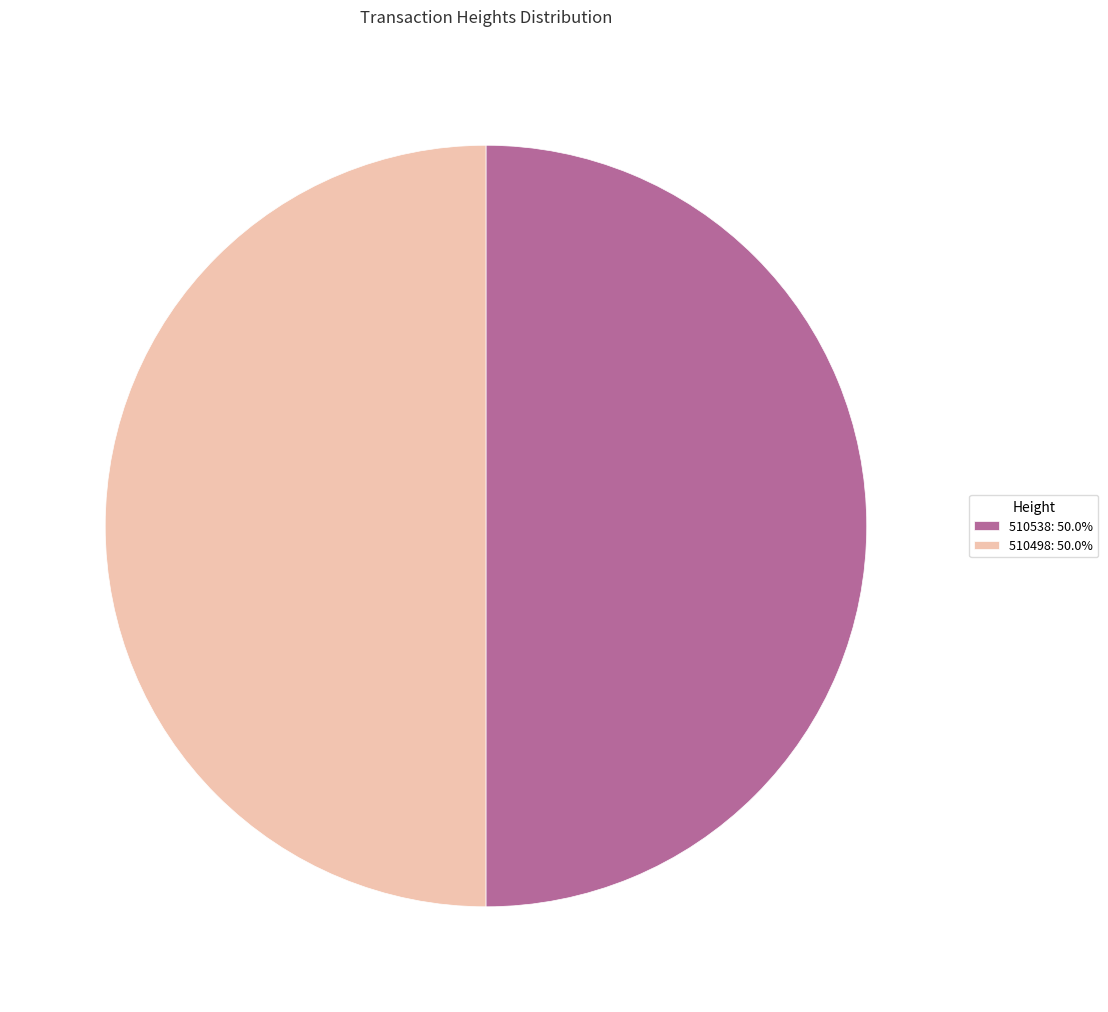

The 510498 slice represents 50% of the pie. True or false?

True